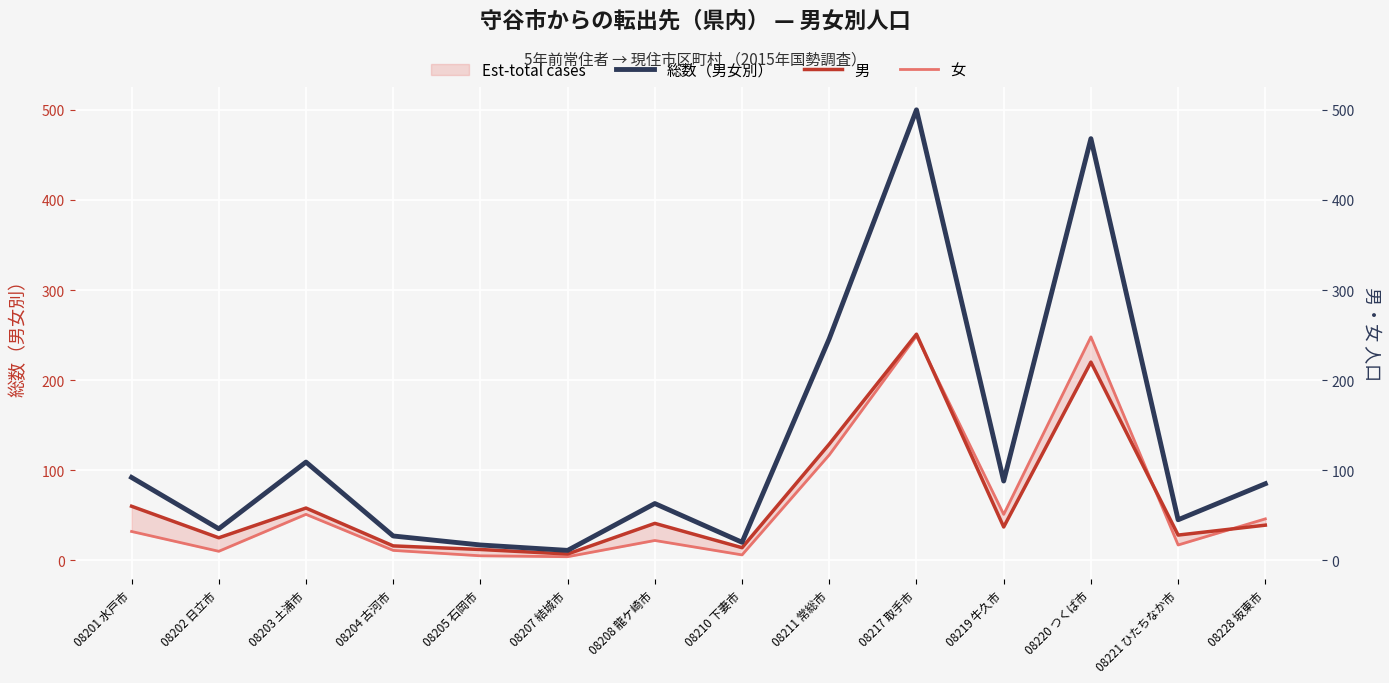

Reading right to left, list all the values displayed in this chart.

総数（男女別）: 08228 坂東市=85	08221 ひたちなか市=45	08220 つくば市=468	08219 牛久市=88	08217 取手市=500	08211 常総市=246	08210 下妻市=20	08208 龍ケ崎市=63	08207 結城市=11	08205 石岡市=17	08204 古河市=27	08203 土浦市=109	08202 日立市=35	08201 水戸市=92
男: 08228 坂東市=39	08221 ひたちなか市=28	08220 つくば市=220	08219 牛久市=37	08217 取手市=251	08211 常総市=129	08210 下妻市=14	08208 龍ケ崎市=41	08207 結城市=7	08205 石岡市=12	08204 古河市=16	08203 土浦市=58	08202 日立市=25	08201 水戸市=60
女: 08228 坂東市=46	08221 ひたちなか市=17	08220 つくば市=248	08219 牛久市=51	08217 取手市=249	08211 常総市=117	08210 下妻市=6	08208 龍ケ崎市=22	08207 結城市=4	08205 石岡市=5	08204 古河市=11	08203 土浦市=51	08202 日立市=10	08201 水戸市=32